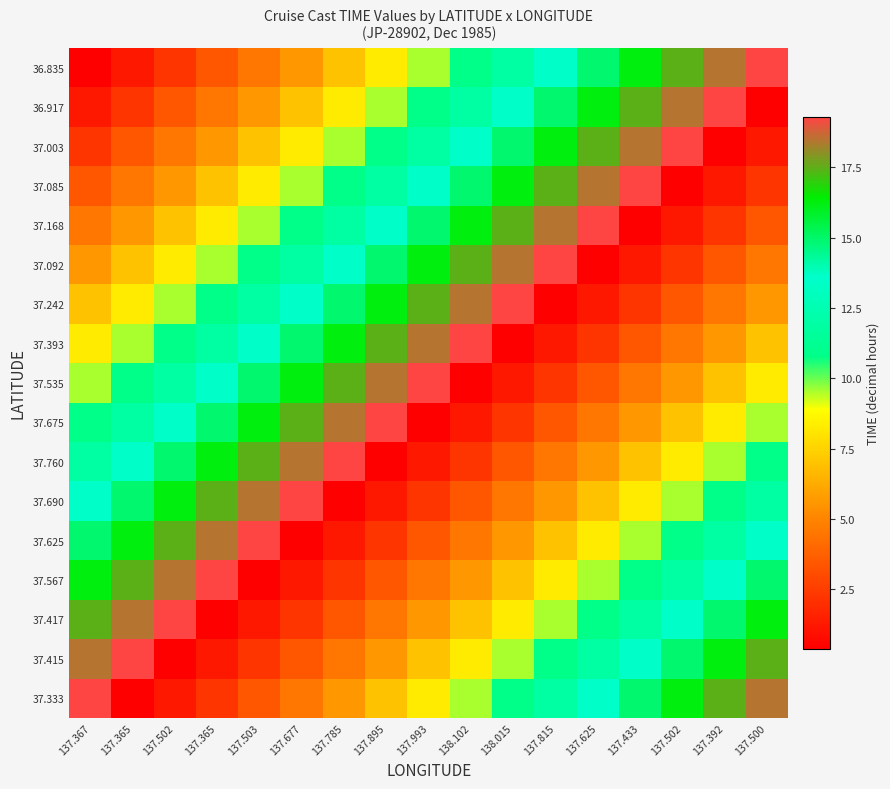

Reading left to right, list all the values displayed in this chart.

36.835: 137.367=0.4	137.365=1.2	137.502=2.2	137.365=3.4	137.503=4.5	137.677=5.7	137.785=7.0	137.895=8.2	137.993=9.5	138.102=10.8	138.015=11.9	137.815=13.5	137.625=14.9	137.433=16.2	137.502=17.5	137.392=18.4	137.500=19.3
36.917: 137.367=1.2	137.365=2.2	137.502=3.4	137.365=4.5	137.503=5.7	137.677=7.0	137.785=8.2	137.895=9.5	137.993=10.8	138.102=11.9	138.015=13.5	137.815=14.9	137.625=16.2	137.433=17.5	137.502=18.4	137.392=19.3	137.500=0.4
37.003: 137.367=2.2	137.365=3.4	137.502=4.5	137.365=5.7	137.503=7.0	137.677=8.2	137.785=9.5	137.895=10.8	137.993=11.9	138.102=13.5	138.015=14.9	137.815=16.2	137.625=17.5	137.433=18.4	137.502=19.3	137.392=0.4	137.500=1.2
37.085: 137.367=3.4	137.365=4.5	137.502=5.7	137.365=7.0	137.503=8.2	137.677=9.5	137.785=10.8	137.895=11.9	137.993=13.5	138.102=14.9	138.015=16.2	137.815=17.5	137.625=18.4	137.433=19.3	137.502=0.4	137.392=1.2	137.500=2.2
37.168: 137.367=4.5	137.365=5.7	137.502=7.0	137.365=8.2	137.503=9.5	137.677=10.8	137.785=11.9	137.895=13.5	137.993=14.9	138.102=16.2	138.015=17.5	137.815=18.4	137.625=19.3	137.433=0.4	137.502=1.2	137.392=2.2	137.500=3.4
37.092: 137.367=5.7	137.365=7.0	137.502=8.2	137.365=9.5	137.503=10.8	137.677=11.9	137.785=13.5	137.895=14.9	137.993=16.2	138.102=17.5	138.015=18.4	137.815=19.3	137.625=0.4	137.433=1.2	137.502=2.2	137.392=3.4	137.500=4.5
37.242: 137.367=7.0	137.365=8.2	137.502=9.5	137.365=10.8	137.503=11.9	137.677=13.5	137.785=14.9	137.895=16.2	137.993=17.5	138.102=18.4	138.015=19.3	137.815=0.4	137.625=1.2	137.433=2.2	137.502=3.4	137.392=4.5	137.500=5.7
37.393: 137.367=8.2	137.365=9.5	137.502=10.8	137.365=11.9	137.503=13.5	137.677=14.9	137.785=16.2	137.895=17.5	137.993=18.4	138.102=19.3	138.015=0.4	137.815=1.2	137.625=2.2	137.433=3.4	137.502=4.5	137.392=5.7	137.500=7.0
37.535: 137.367=9.5	137.365=10.8	137.502=11.9	137.365=13.5	137.503=14.9	137.677=16.2	137.785=17.5	137.895=18.4	137.993=19.3	138.102=0.4	138.015=1.2	137.815=2.2	137.625=3.4	137.433=4.5	137.502=5.7	137.392=7.0	137.500=8.2
37.675: 137.367=10.8	137.365=11.9	137.502=13.5	137.365=14.9	137.503=16.2	137.677=17.5	137.785=18.4	137.895=19.3	137.993=0.4	138.102=1.2	138.015=2.2	137.815=3.4	137.625=4.5	137.433=5.7	137.502=7.0	137.392=8.2	137.500=9.5
37.760: 137.367=11.9	137.365=13.5	137.502=14.9	137.365=16.2	137.503=17.5	137.677=18.4	137.785=19.3	137.895=0.4	137.993=1.2	138.102=2.2	138.015=3.4	137.815=4.5	137.625=5.7	137.433=7.0	137.502=8.2	137.392=9.5	137.500=10.8
37.690: 137.367=13.5	137.365=14.9	137.502=16.2	137.365=17.5	137.503=18.4	137.677=19.3	137.785=0.4	137.895=1.2	137.993=2.2	138.102=3.4	138.015=4.5	137.815=5.7	137.625=7.0	137.433=8.2	137.502=9.5	137.392=10.8	137.500=11.9
37.625: 137.367=14.9	137.365=16.2	137.502=17.5	137.365=18.4	137.503=19.3	137.677=0.4	137.785=1.2	137.895=2.2	137.993=3.4	138.102=4.5	138.015=5.7	137.815=7.0	137.625=8.2	137.433=9.5	137.502=10.8	137.392=11.9	137.500=13.5
37.567: 137.367=16.2	137.365=17.5	137.502=18.4	137.365=19.3	137.503=0.4	137.677=1.2	137.785=2.2	137.895=3.4	137.993=4.5	138.102=5.7	138.015=7.0	137.815=8.2	137.625=9.5	137.433=10.8	137.502=11.9	137.392=13.5	137.500=14.9
37.417: 137.367=17.5	137.365=18.4	137.502=19.3	137.365=0.4	137.503=1.2	137.677=2.2	137.785=3.4	137.895=4.5	137.993=5.7	138.102=7.0	138.015=8.2	137.815=9.5	137.625=10.8	137.433=11.9	137.502=13.5	137.392=14.9	137.500=16.2
37.415: 137.367=18.4	137.365=19.3	137.502=0.4	137.365=1.2	137.503=2.2	137.677=3.4	137.785=4.5	137.895=5.7	137.993=7.0	138.102=8.2	138.015=9.5	137.815=10.8	137.625=11.9	137.433=13.5	137.502=14.9	137.392=16.2	137.500=17.5
37.333: 137.367=19.3	137.365=0.4	137.502=1.2	137.365=2.2	137.503=3.4	137.677=4.5	137.785=5.7	137.895=7.0	137.993=8.2	138.102=9.5	138.015=10.8	137.815=11.9	137.625=13.5	137.433=14.9	137.502=16.2	137.392=17.5	137.500=18.4